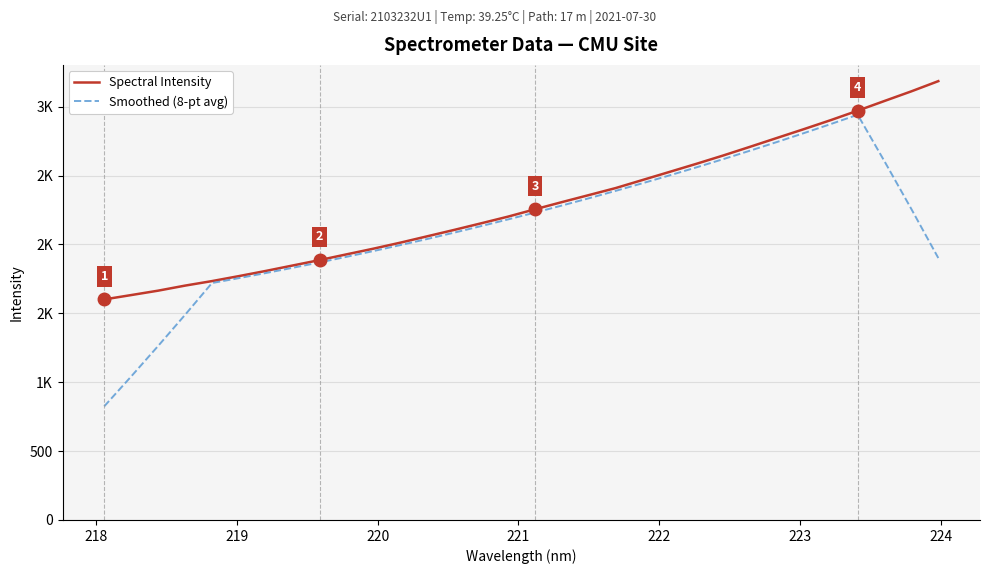

In Smoothed (8-pt avg), how many points are higher than both neighbors (excluding endpoints)?

1